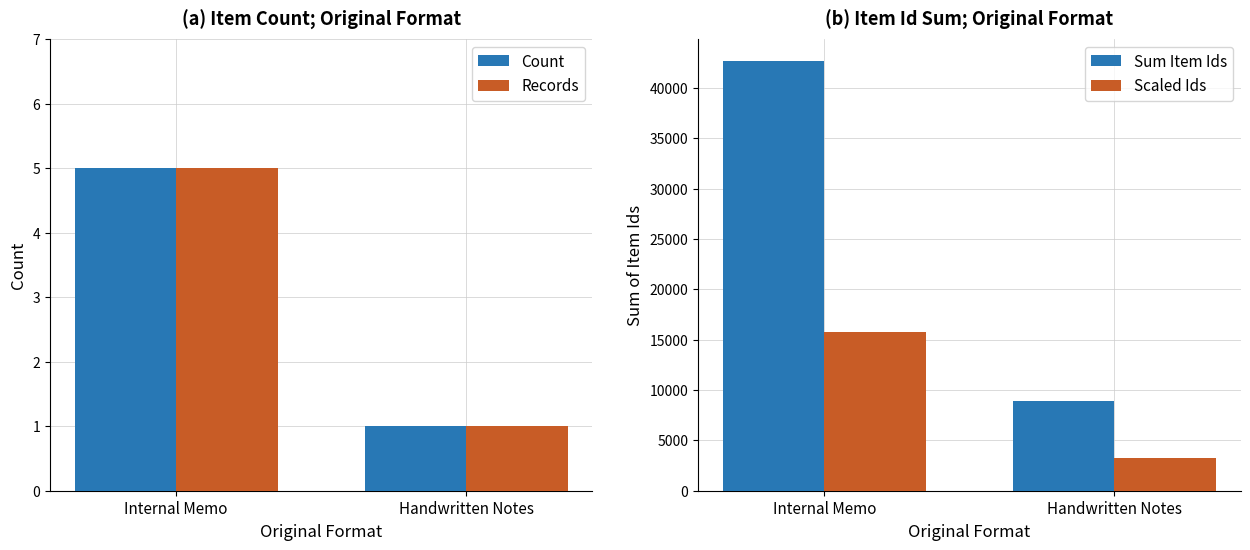

At which category does the chart reach its peak across all series?

Internal Memo